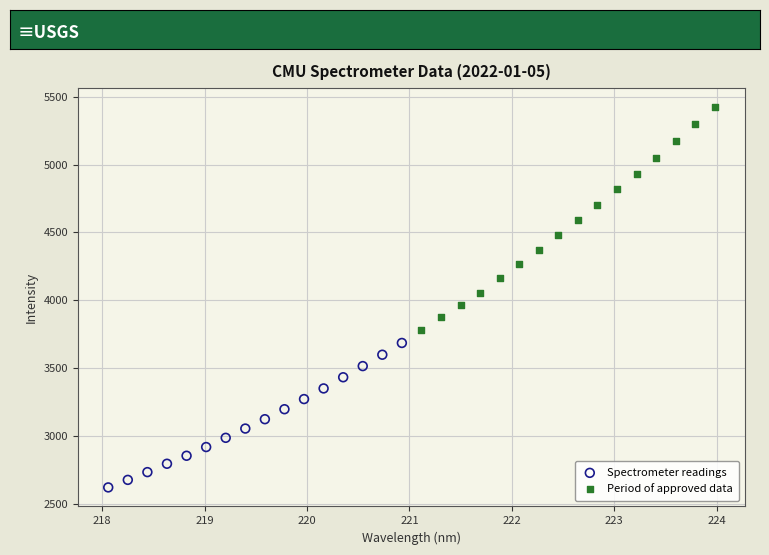

Which series contains the lowest Y value?

Spectrometer readings